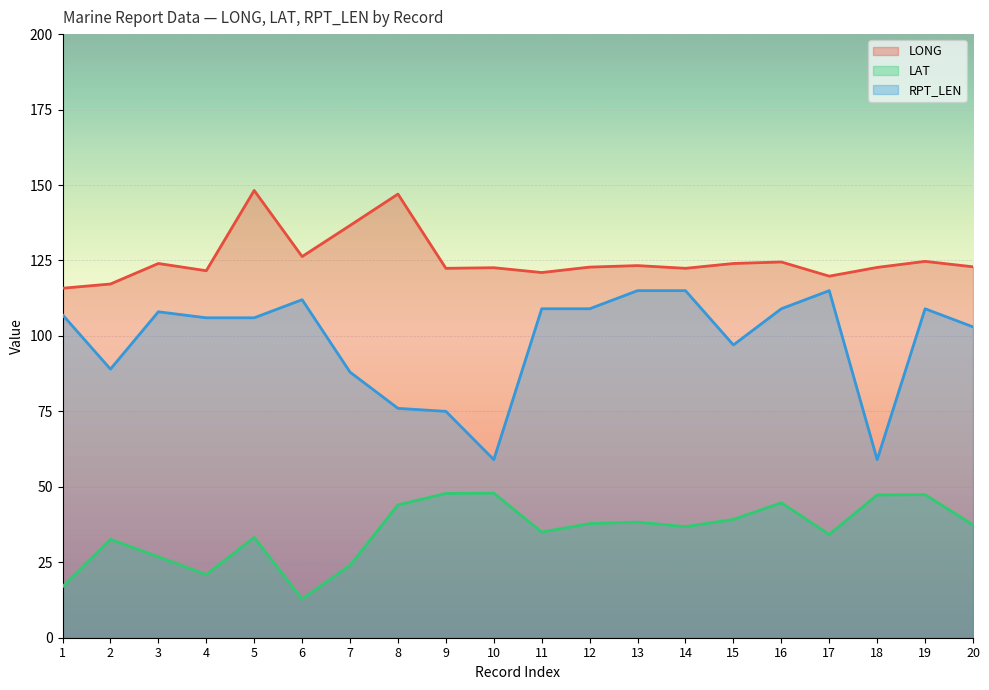

At how many categories does at least one series exceed 128?

3